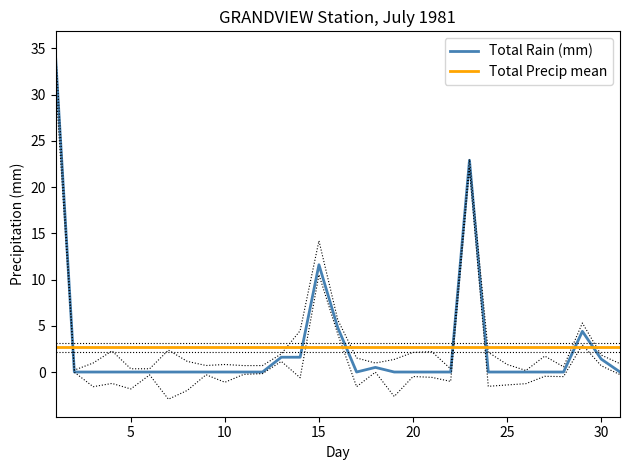

Does the chart display data point markers on the line(s)?

No